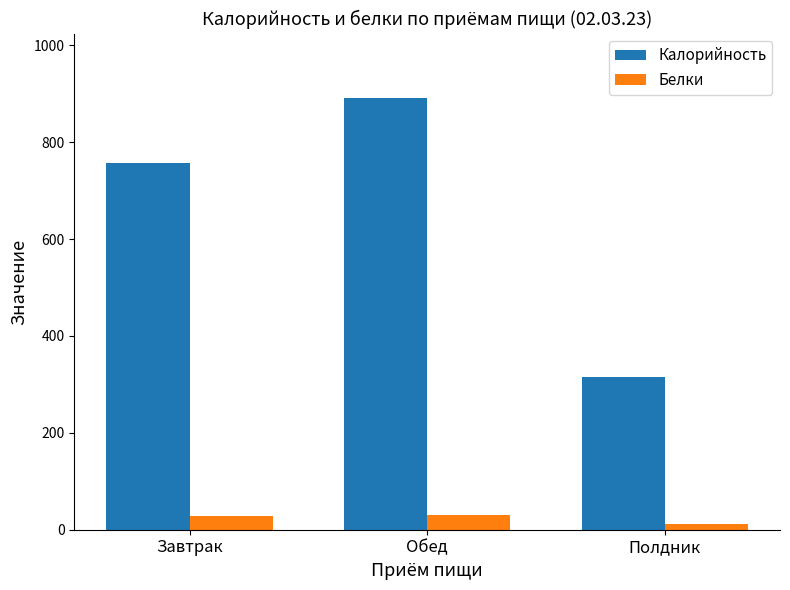

What is the difference between the Белки values at Обед and Завтрак?

0.4